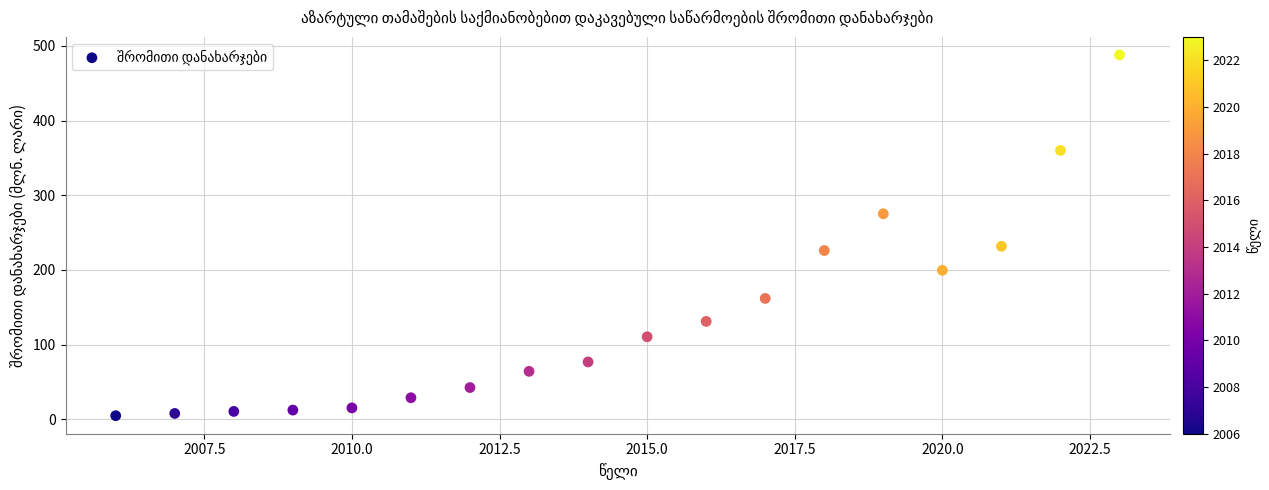

What is the range of Y values (max minus min)?

483.3